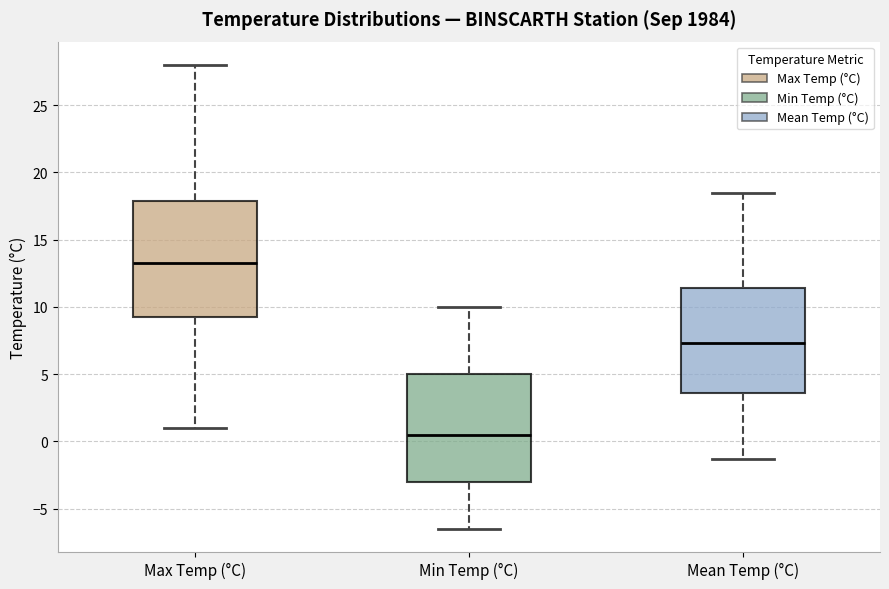

Reading left to right, read every box against the y-axis: the position of its median line, the range the box covers, and the ends of its whiskers. The values are not printed on the chart, so give them approximately, as read against the axis.

Max Temp (°C): median 13.5, box 9.5 to 18.0, whiskers 1.0 to 28.0
Min Temp (°C): median 0.5, box -3.0 to 5.0, whiskers -6.5 to 10.0
Mean Temp (°C): median 7.5, box 3.5 to 11.5, whiskers -1.5 to 18.5